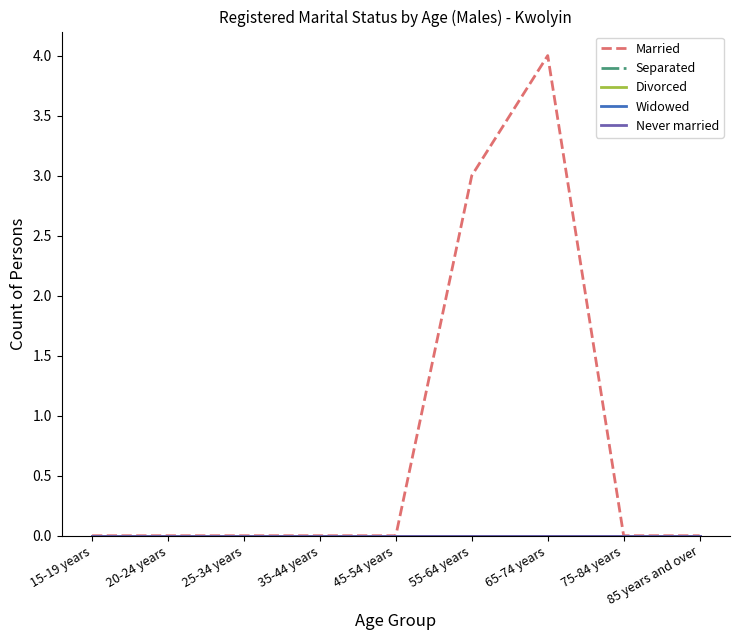

Does the chart display data point markers on the line(s)?

No